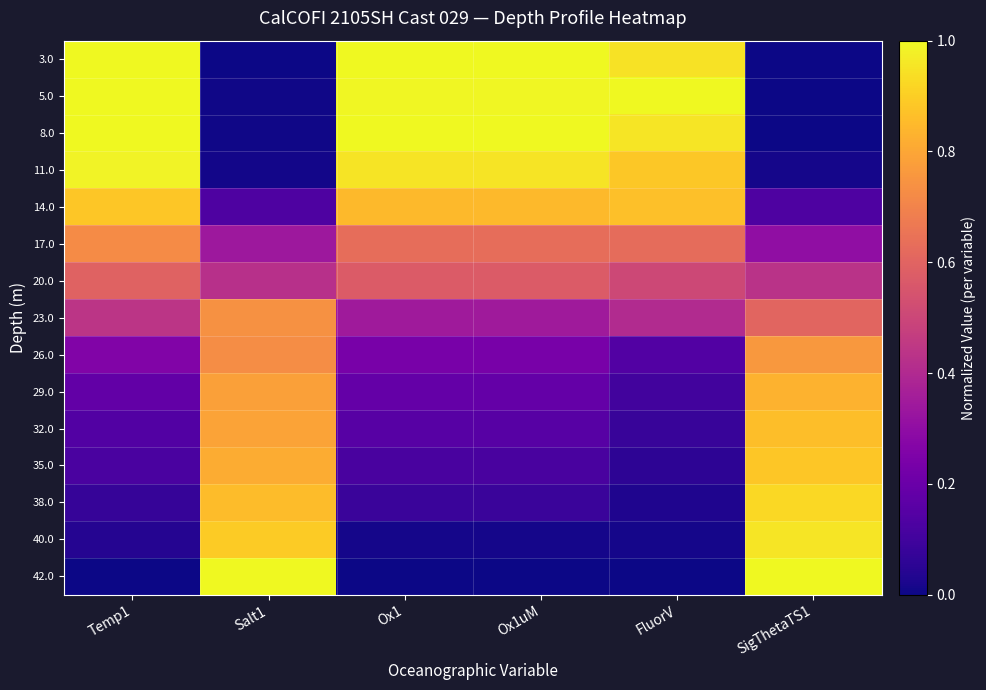

At which category is the sum across all series the highest?

SigThetaTS1